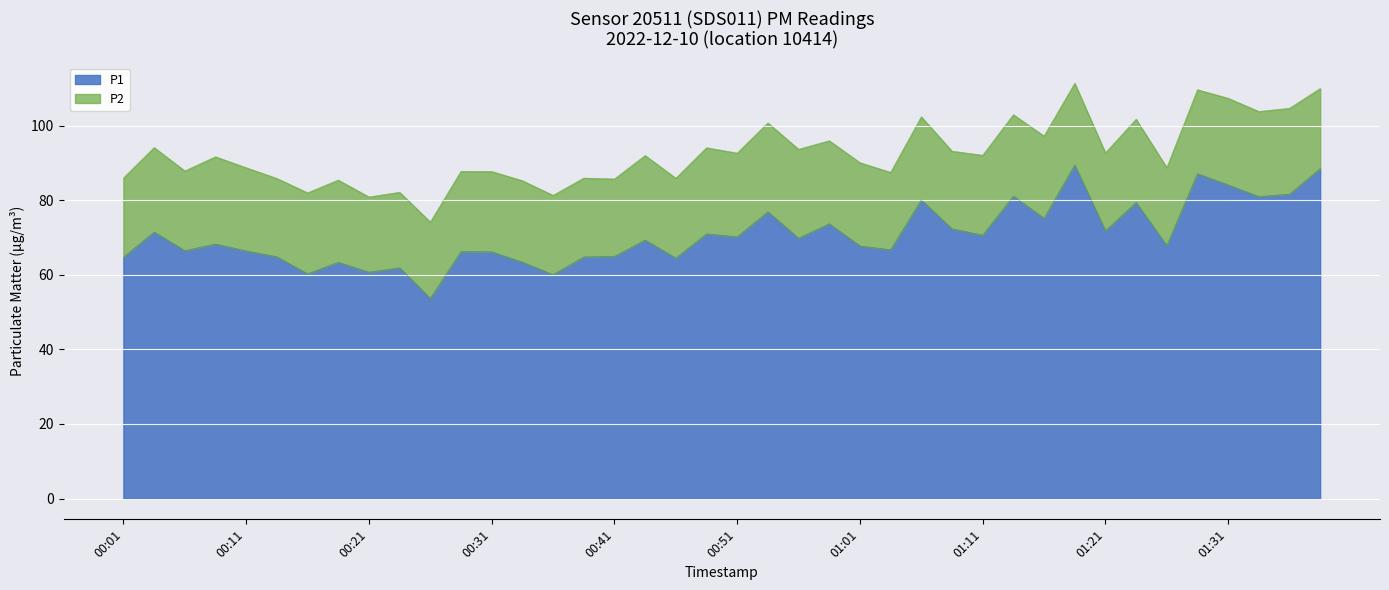

Rank the categories by value from lowest to highest.

00:26, 00:36, 00:16, 00:21, 00:23, 00:18, 00:33, 00:46, 00:01, 00:38, 00:13, 00:41, 00:31, 00:28, 00:11, 00:06, 01:03, 01:01, 01:26, 00:09, 00:43, 00:56, 00:51, 01:11, 00:48, 00:04, 01:21, 01:08, 00:58, 01:16, 00:53, 01:23, 01:06, 01:33, 01:13, 01:36, 01:31, 01:28, 01:38, 01:18